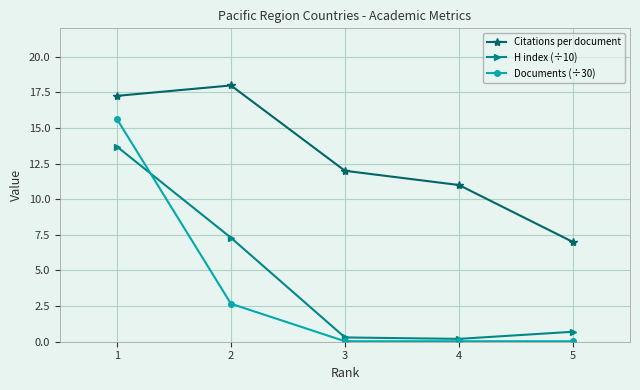

At which label does Citations per document reach its minimum?

5